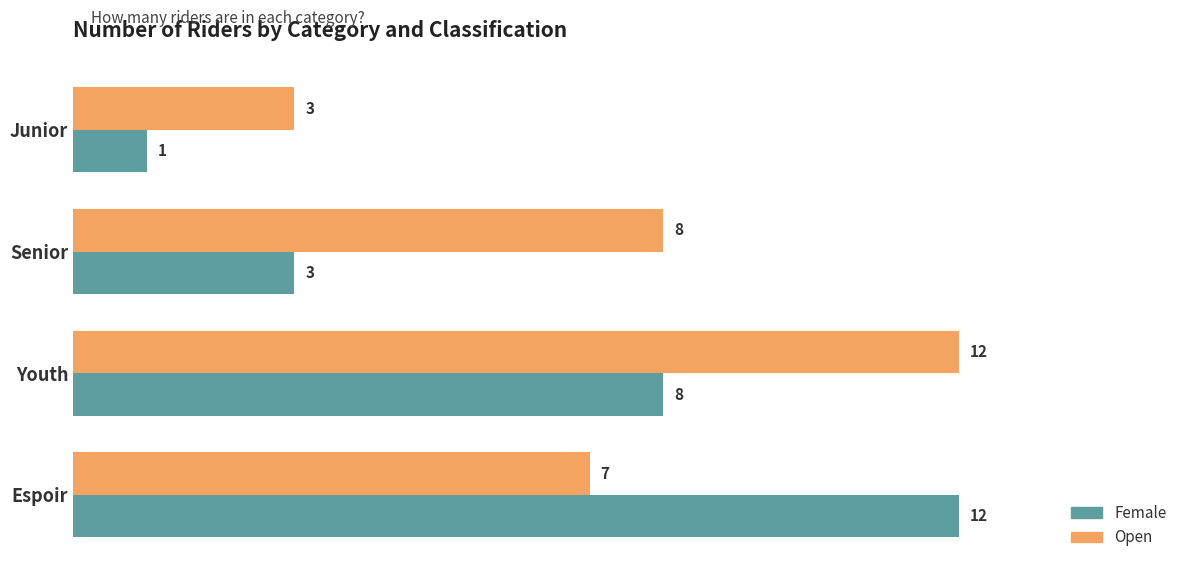

What is the average value of the Female series?

6